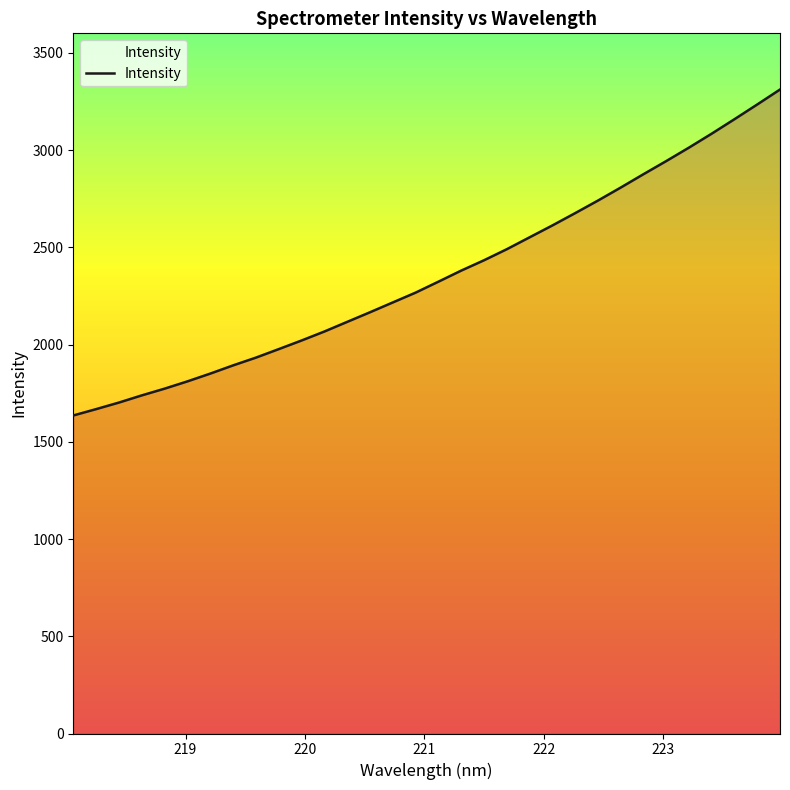

What is the difference between the second highest and minimum values?

1599.0